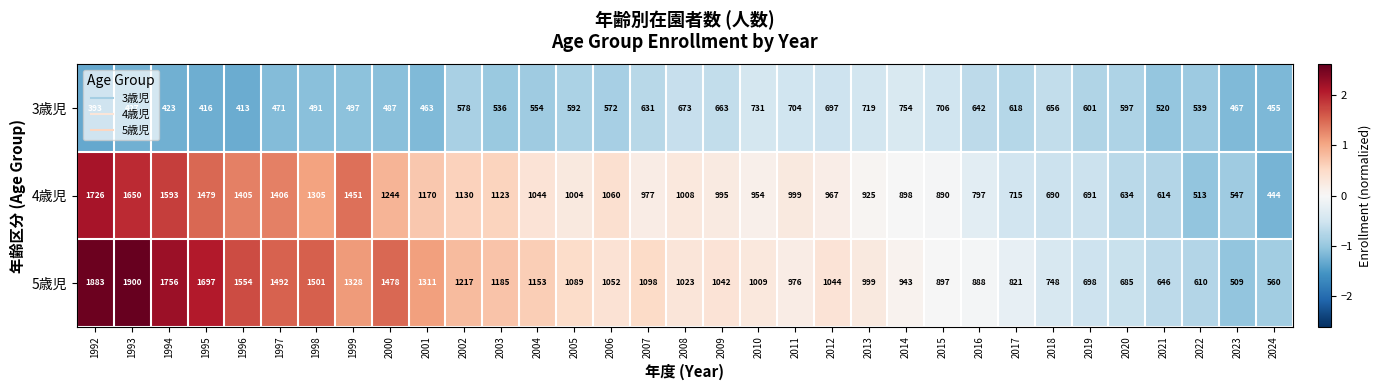

At 1999, list the series in order from smallest to largest.

3歳児, 5歳児, 4歳児